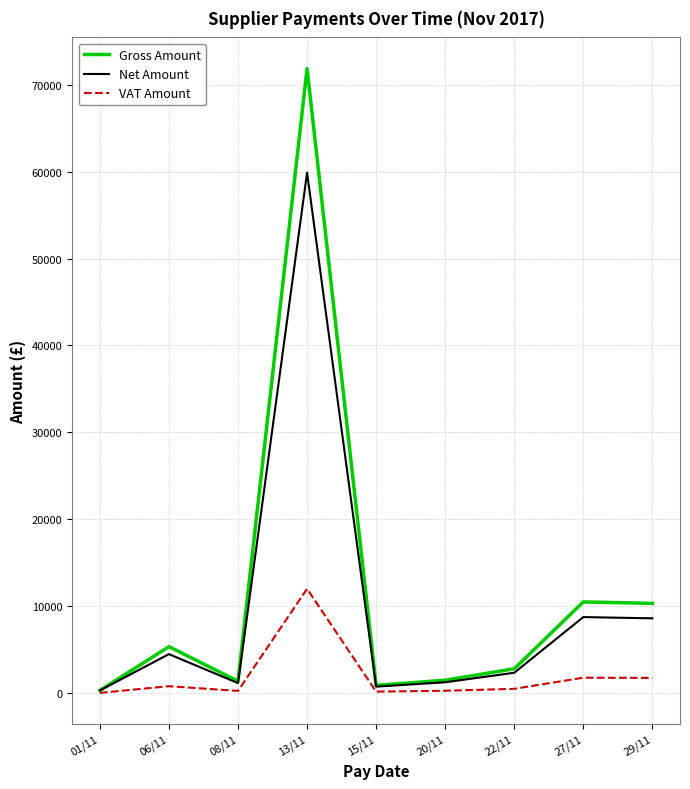

What position from the right is 01/11?

9